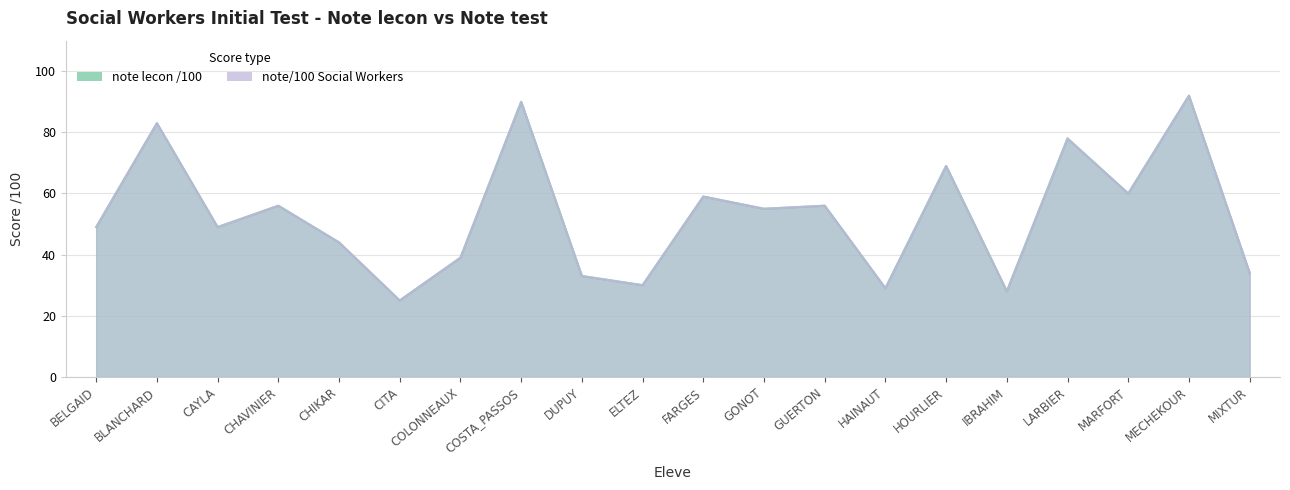

What are all the series names shown in the legend?

note lecon /100, note/100 Social Workers